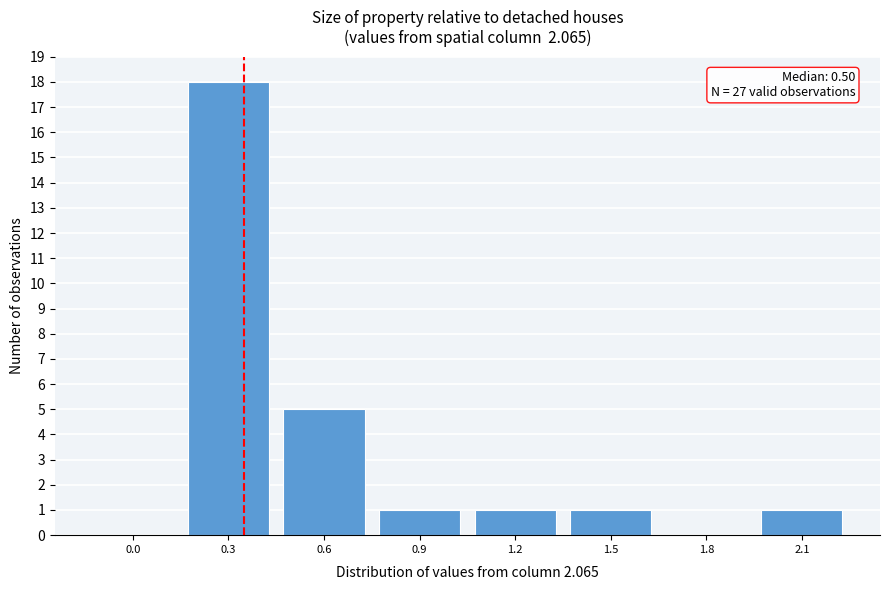

Reading left to right, transcribe all the data shown in this chart.

0.0=0	0.3=18	0.6=5	0.9=1	1.2=1	1.5=1	1.8=0	2.1=1